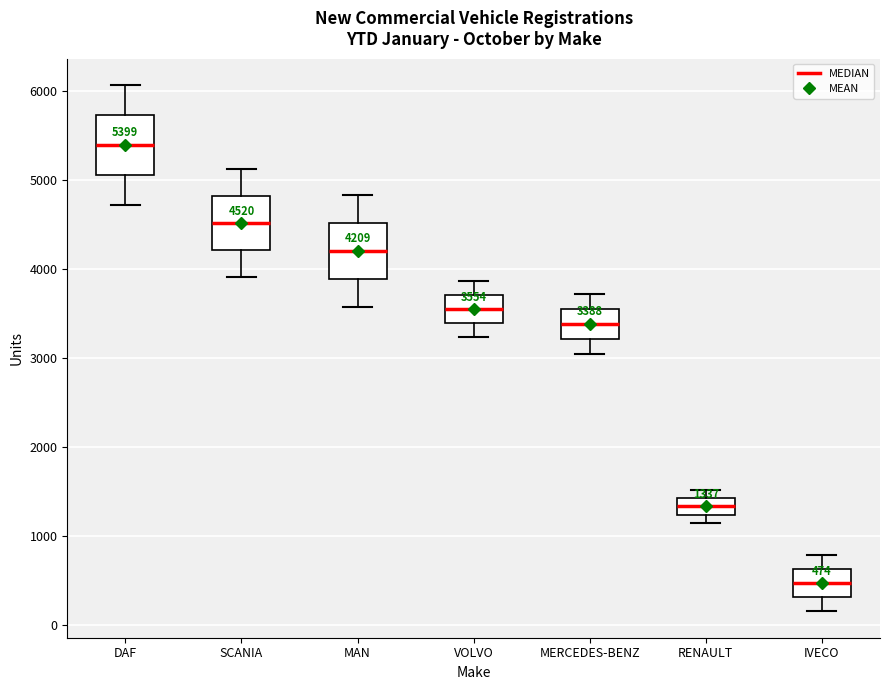

Which box has the highest median line?

DAF